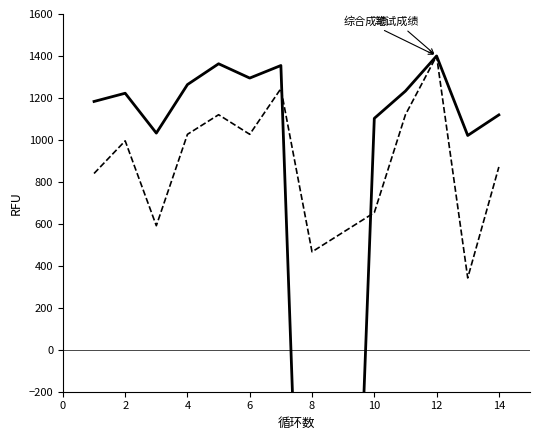

Is it true that 笔试成绩 equals 995.6 at 2?

True